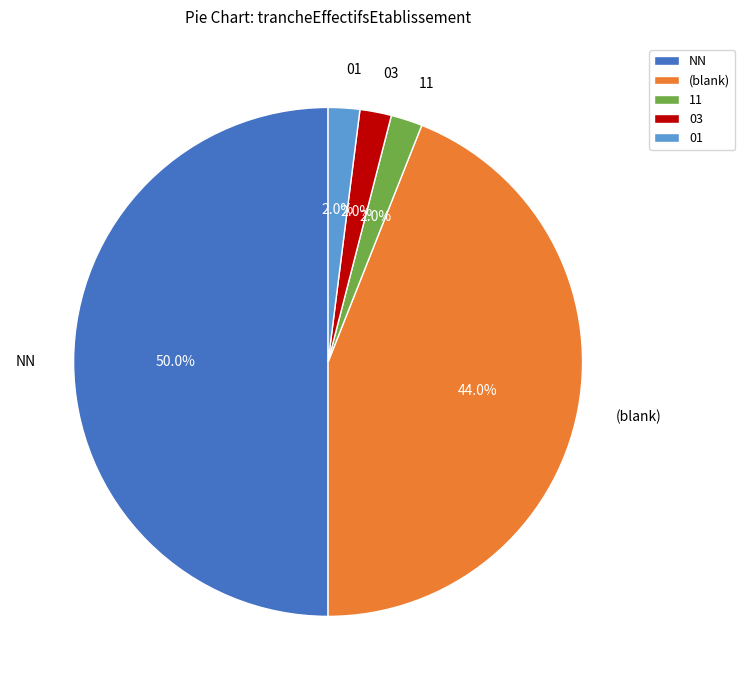

Does (blank) account for over 50% of the chart?

No